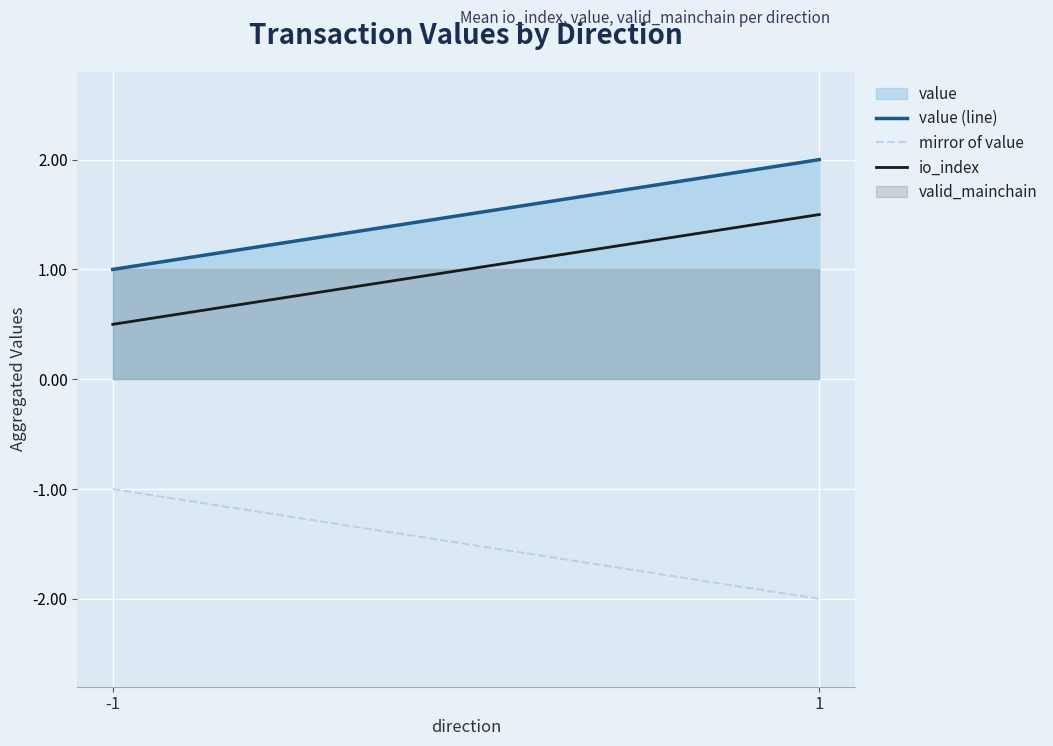

True or false: mirror of value has a value of -1.0 at -1.

True